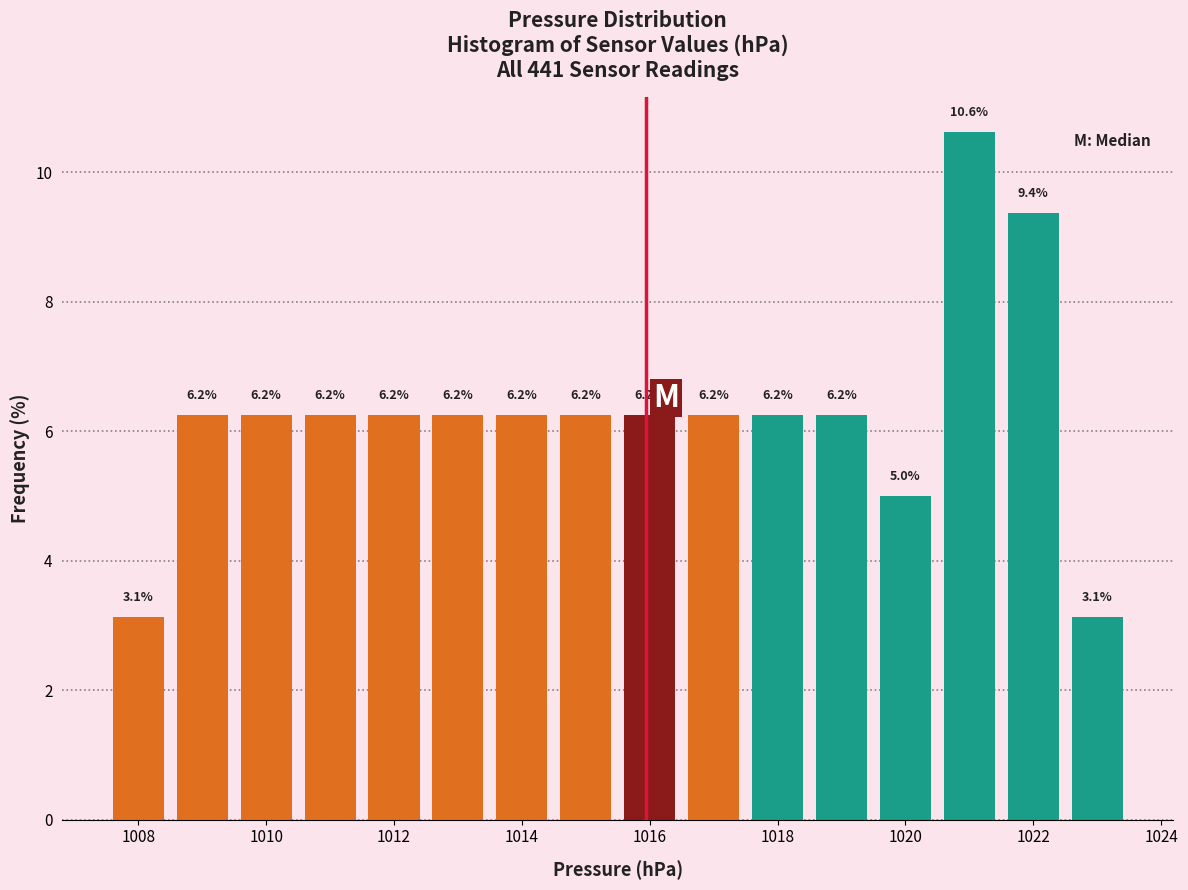

Reading left to right, list every bar in this chart as the range it spans on the x-axis followed by its height. The bar edges are not printed on the chart, so give them approximately, as read against the axis.

1007.5 to 1008.5: 3.1
1008.5 to 1009.5: 6.2
1009.5 to 1010.5: 6.2
1010.5 to 1011.5: 6.2
1011.5 to 1012.5: 6.2
1012.5 to 1013.5: 6.2
1013.5 to 1014.5: 6.2
1014.5 to 1015.5: 6.2
1015.5 to 1016.5: 6.2
1016.5 to 1017.5: 6.2
1017.5 to 1018.5: 6.2
1018.5 to 1019.5: 6.2
1019.5 to 1020.5: 5.0
1020.5 to 1021.5: 10.6
1021.5 to 1022.5: 9.4
1022.5 to 1023.5: 3.1